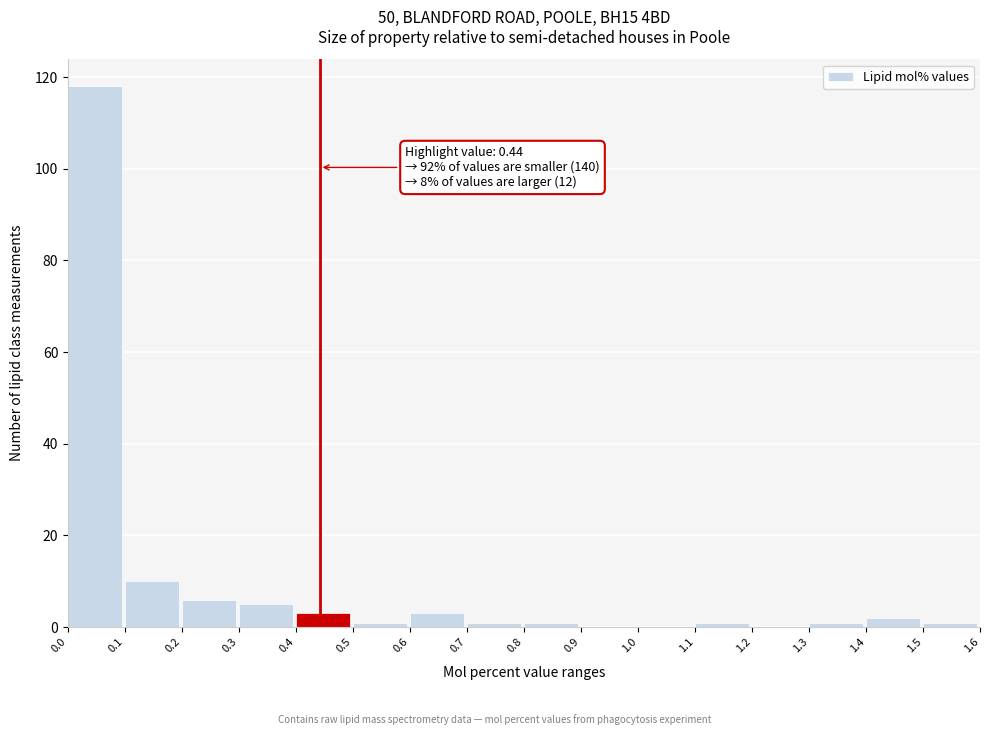

Over which range of the x-axis is the bar tallest?

0.0 to 0.1